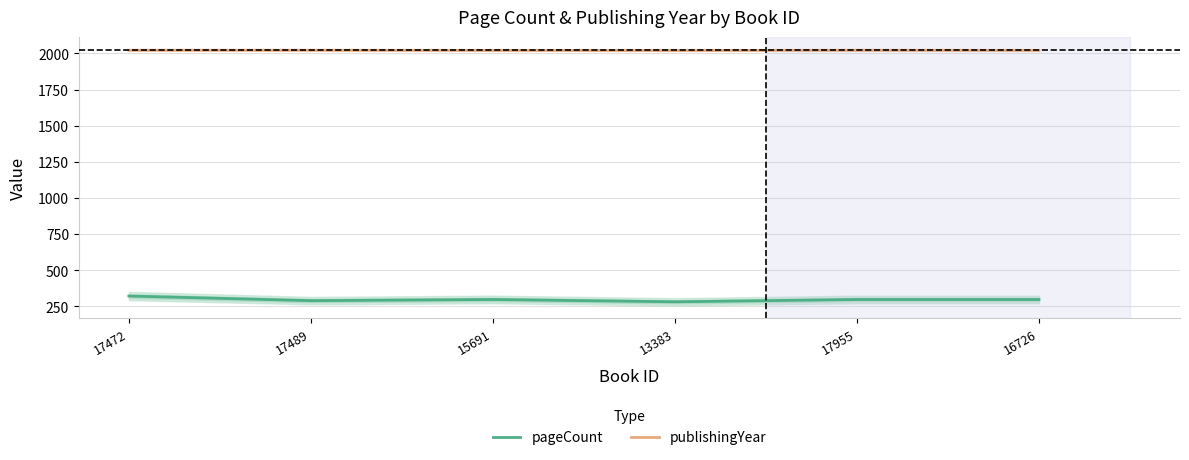

What is the difference between the maximum and second lowest values in the pageCount series?

32